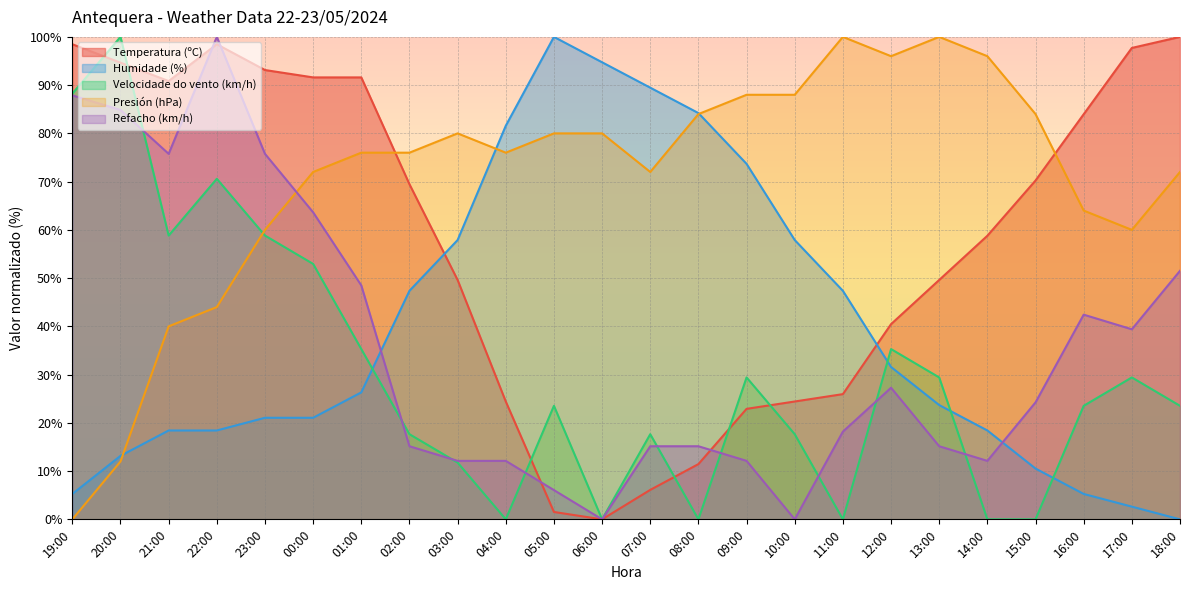

What is the average value of the Temperatura (ºC) series?

58.1